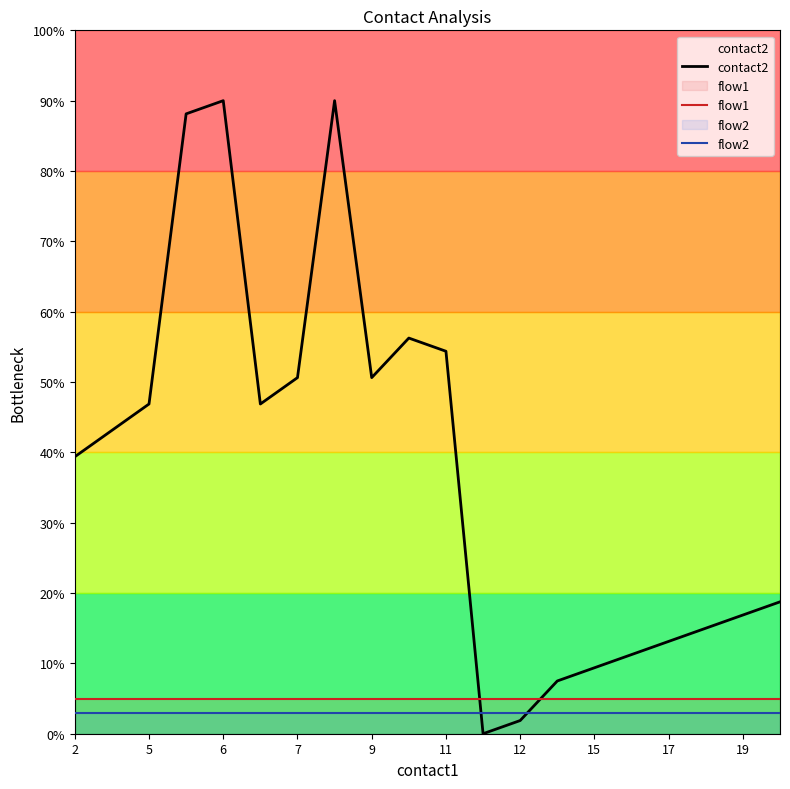

What is the total value across all series at 2?

47.4